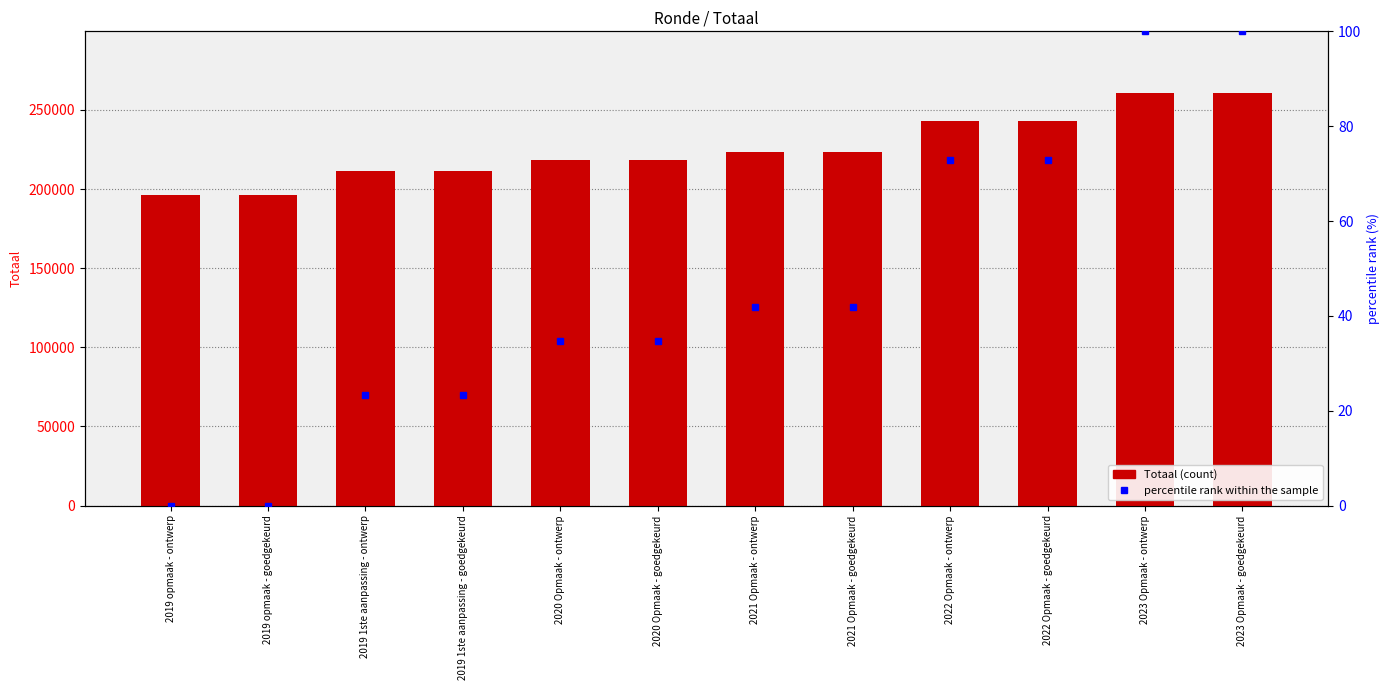

What is the spread (max minus min) of values at 2019 1ste aanpassing - goedgekeurd?

211310.6